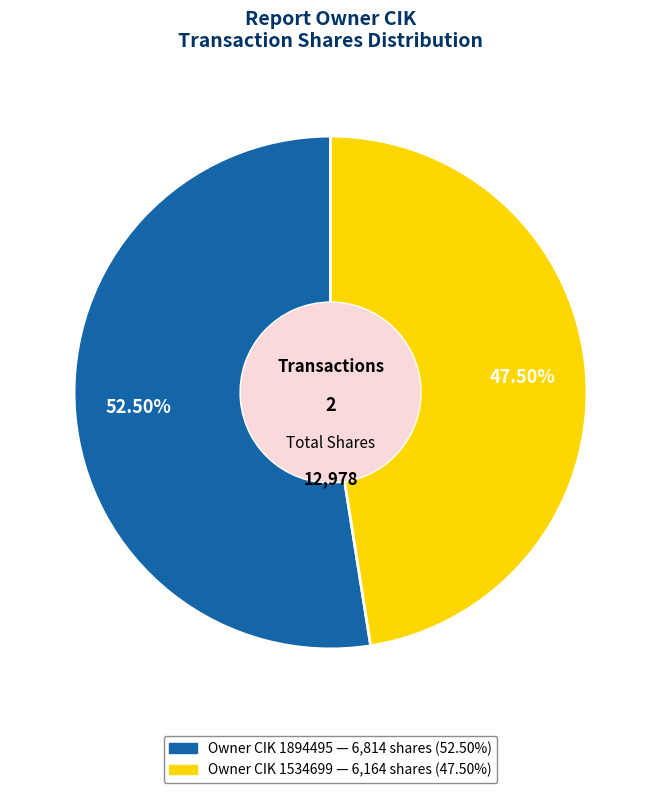

Is there a majority slice in this chart?

Yes